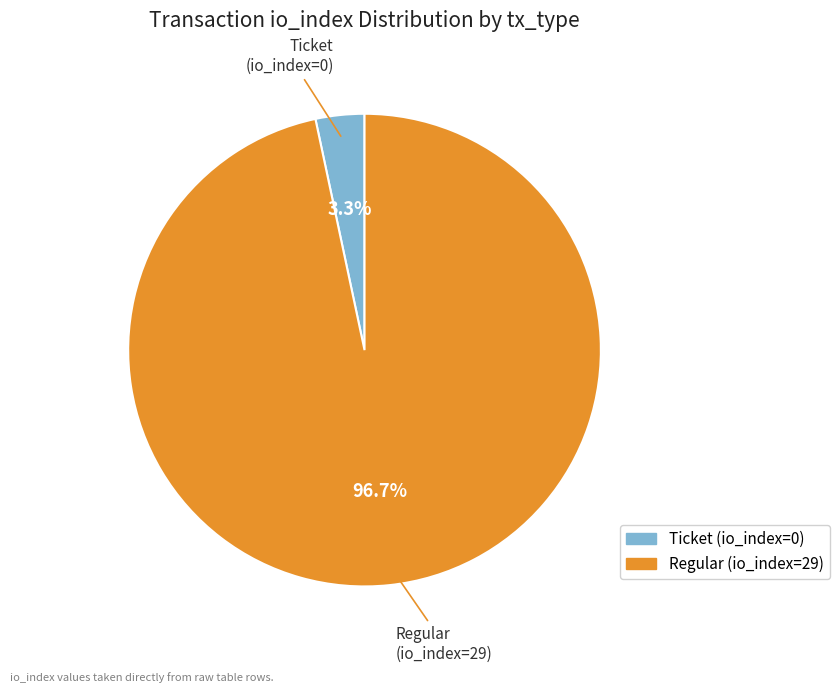

Between Ticket (io_index=0) and Regular (io_index=29), which is larger?

Regular (io_index=29)